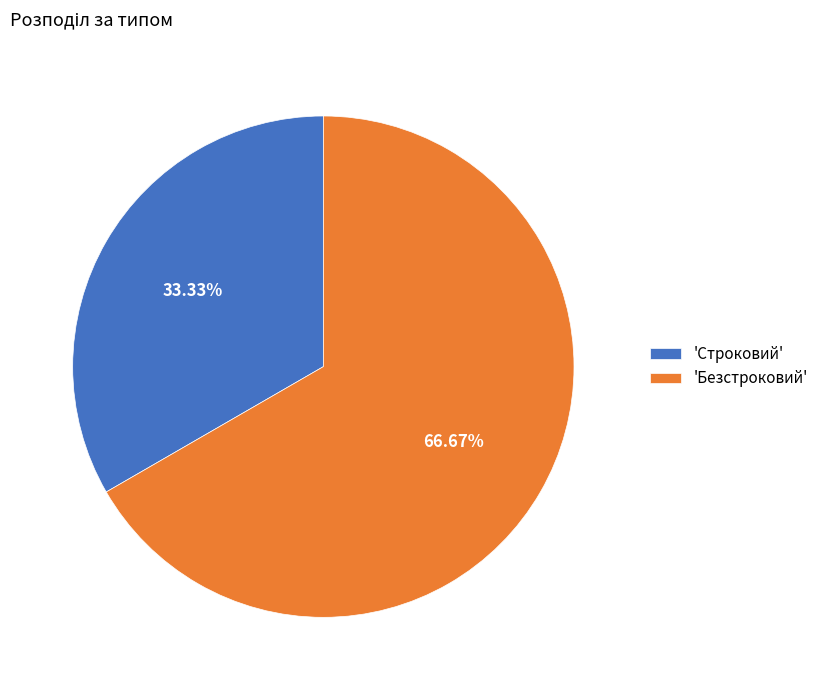

Approximately how many times larger is the value at 'Безстроковий' compared to 'Строковий'?

2.0